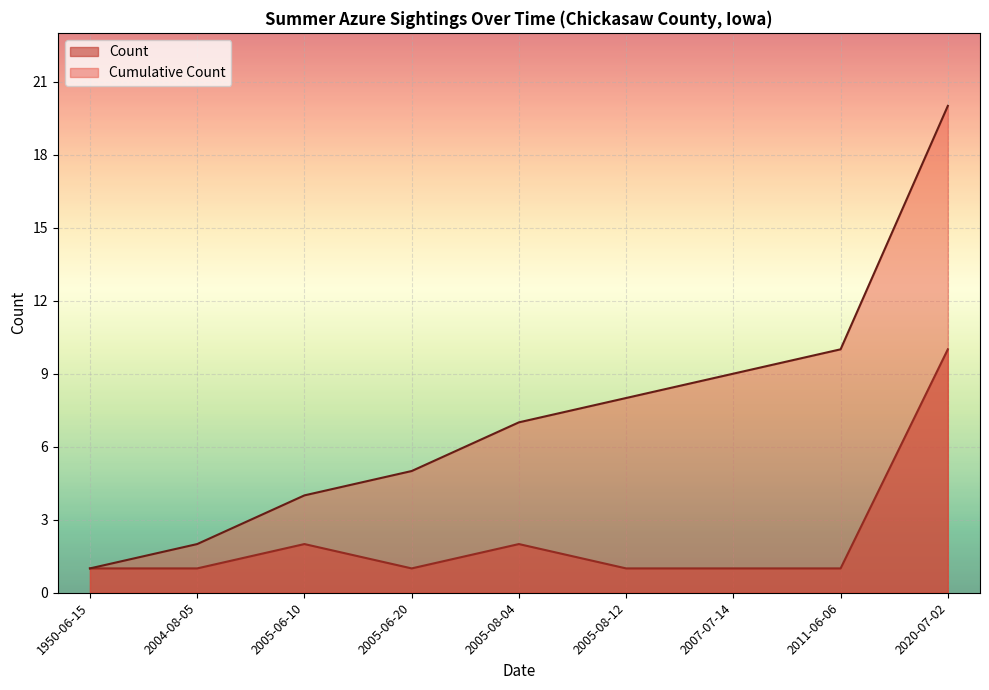

List the series in order of their peak value, highest first.

Cumulative Count, Count